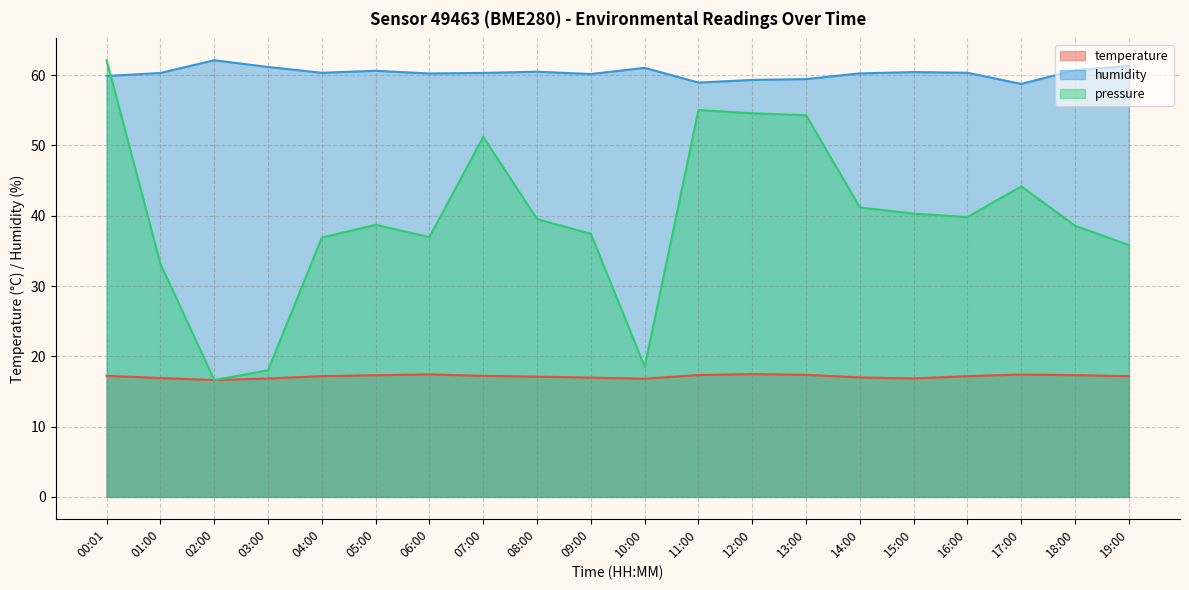

How many series are shown in this chart?

3